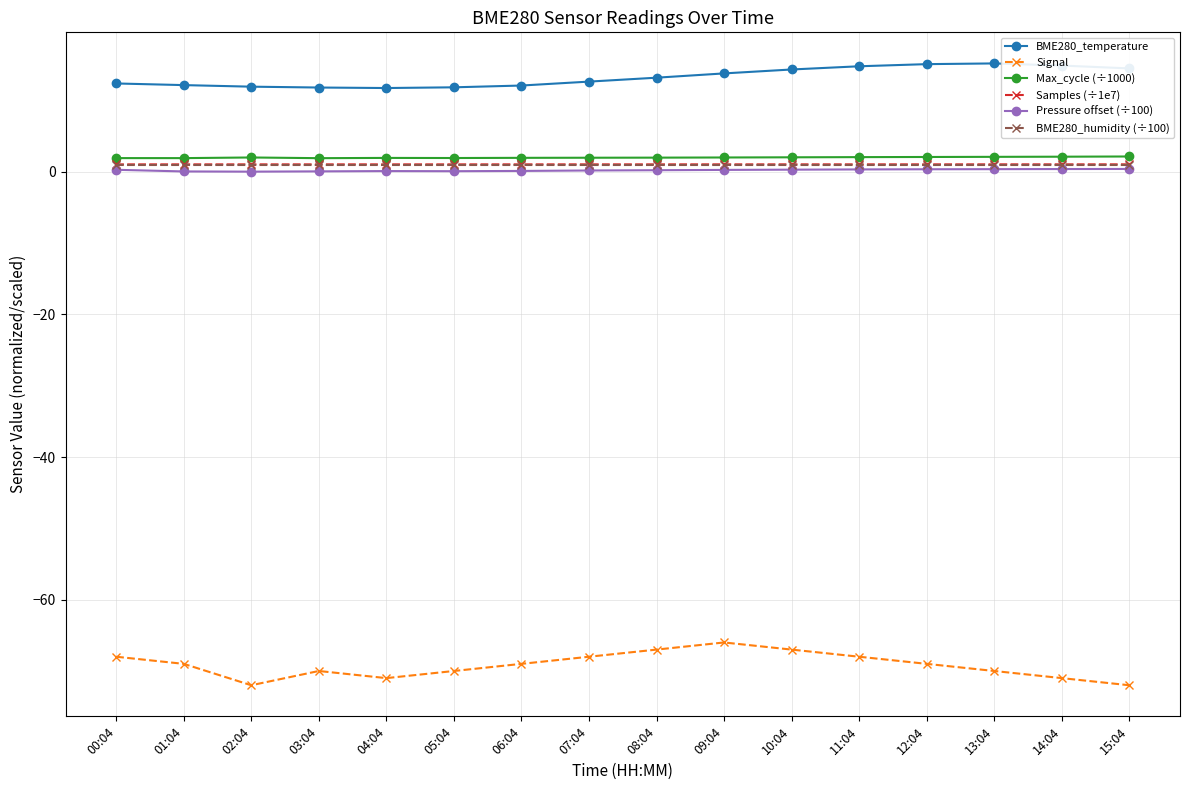

Which series has the widest spread of values?

Signal